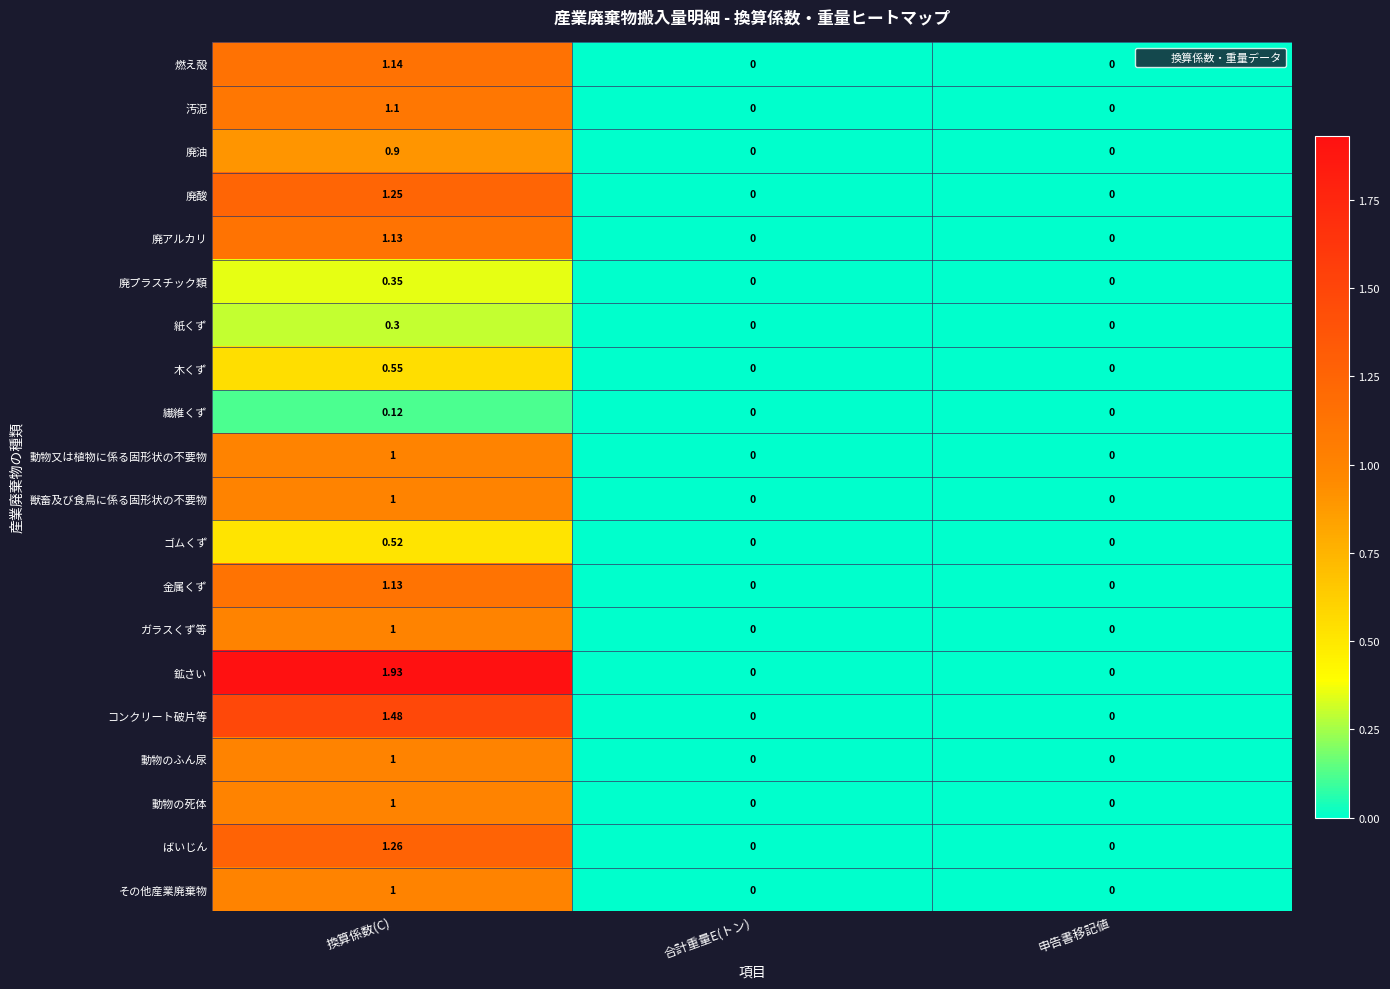

Which category has the highest value in the 汚泥 series?

換算係数(C)